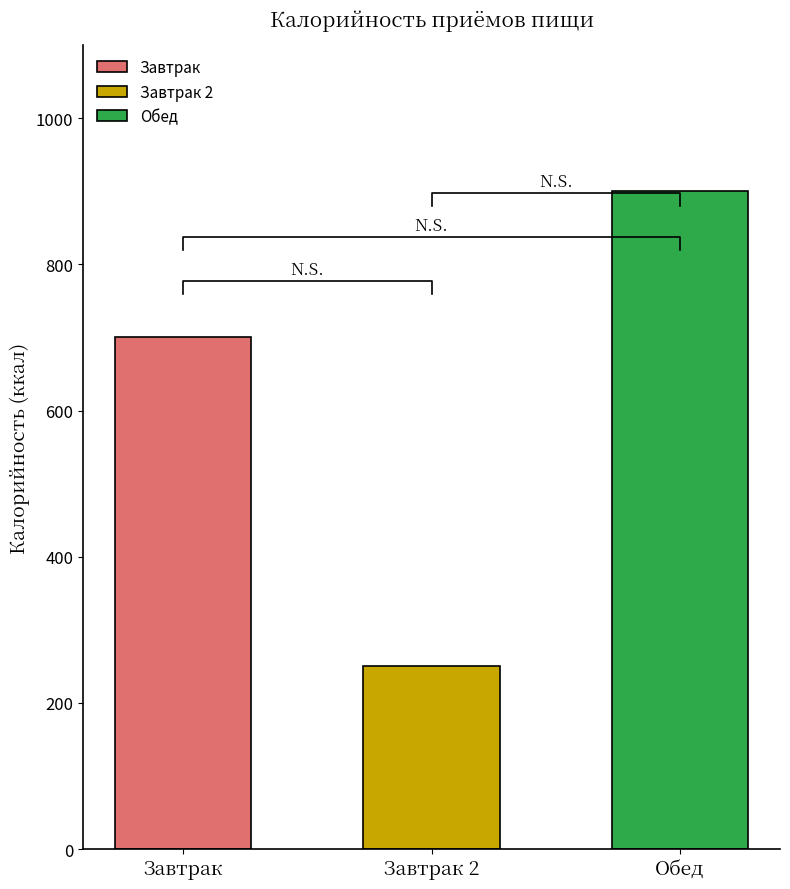

Rank the categories by value from highest to lowest.

Обед, Завтрак, Завтрак 2